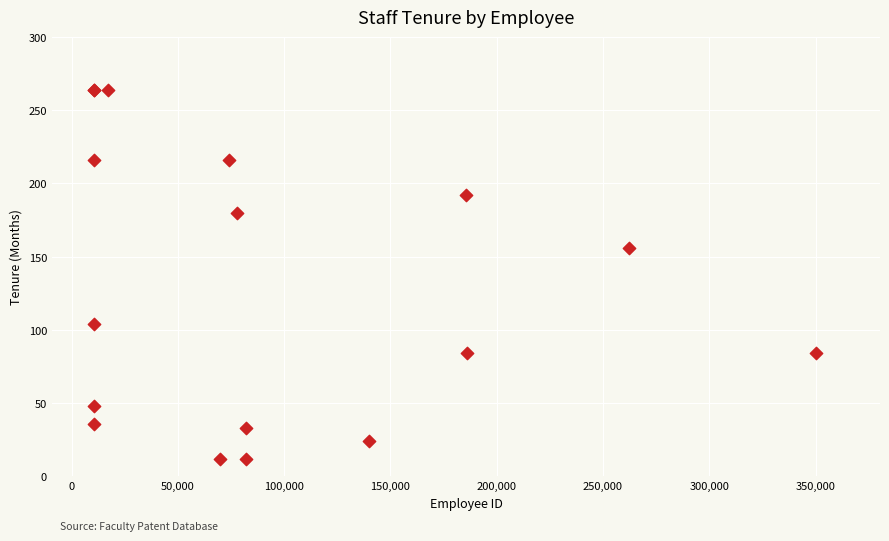

What Y value in the scatter plot is closest to 138?

156